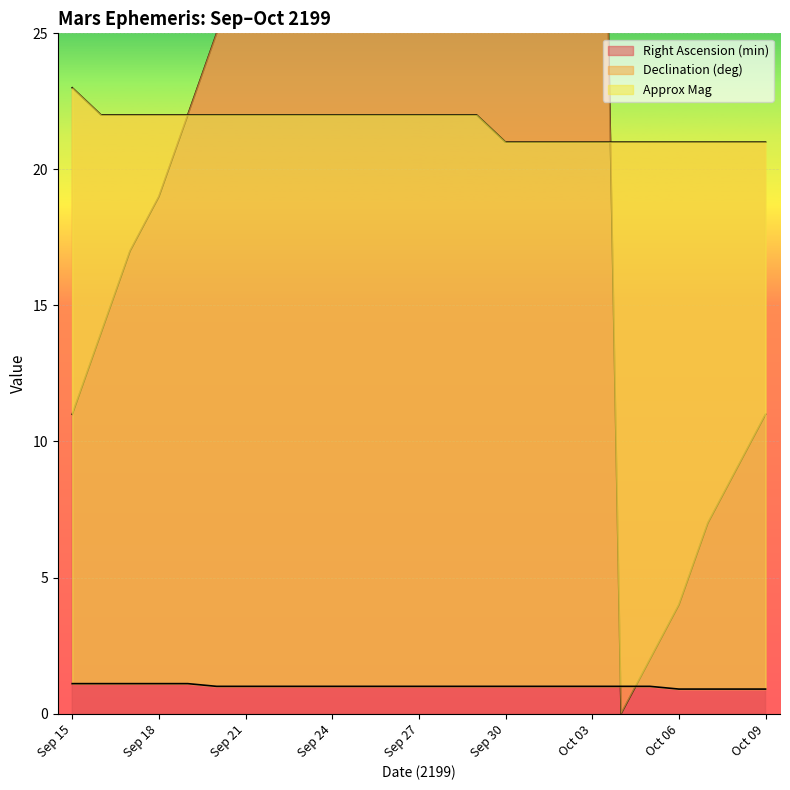

List the labels in order of Approx Mag value, largest first.

Sep 15, Sep 16, Sep 17, Sep 18, Sep 19, Sep 20, Sep 21, Sep 22, Sep 23, Sep 24, Sep 25, Sep 26, Sep 27, Sep 28, Sep 29, Sep 30, Oct 01, Oct 02, Oct 03, Oct 04, Oct 05, Oct 06, Oct 07, Oct 08, Oct 09